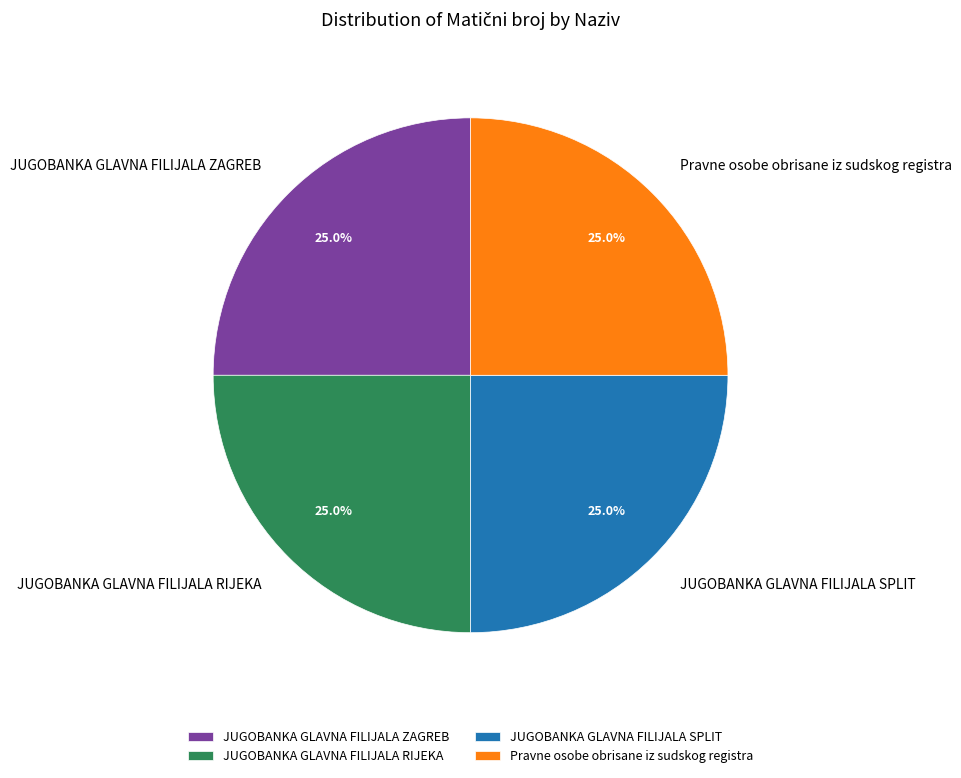

How many slices are in this pie chart?

4